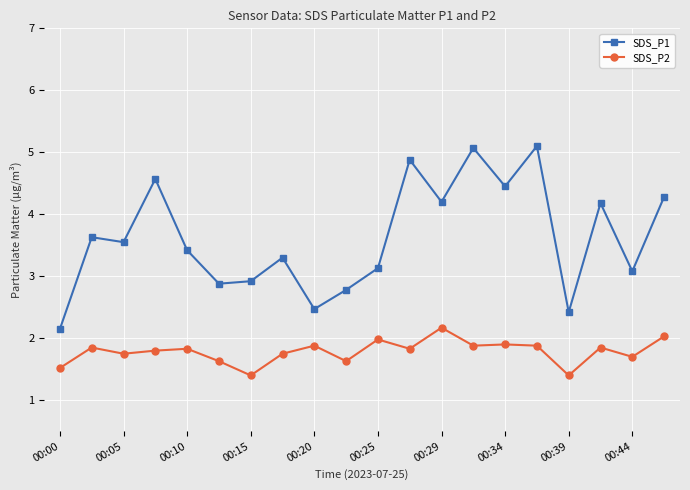

True or false: SDS_P2 and SDS_P1 cross at least once.

False